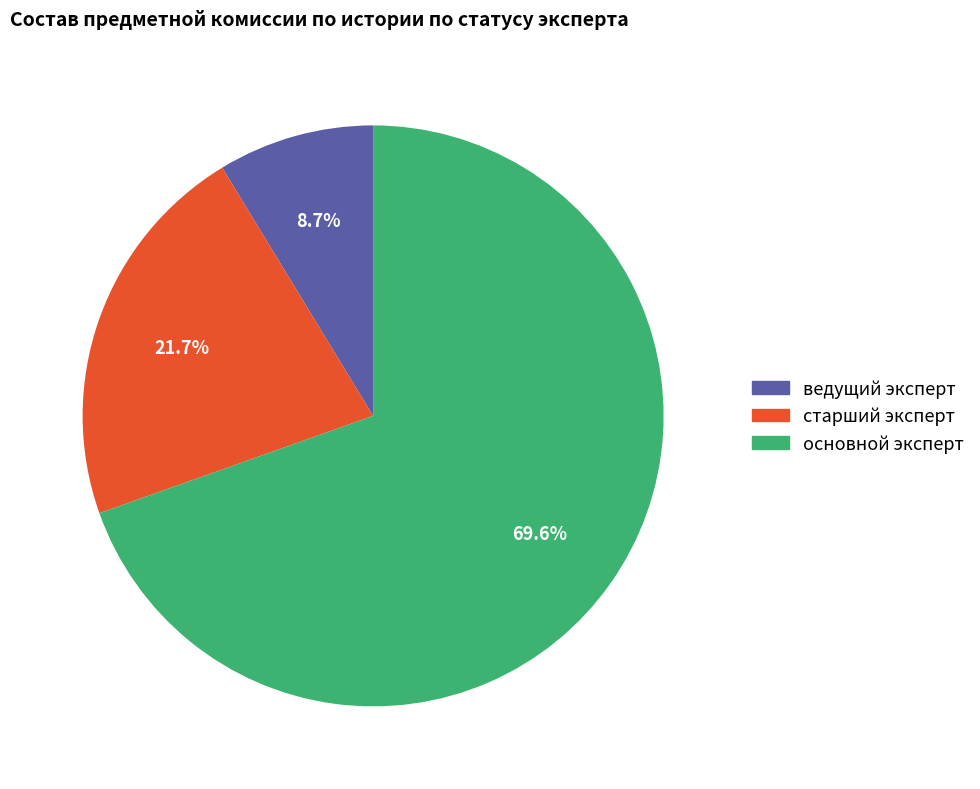

Which has a higher value, ведущий эксперт or старший эксперт?

старший эксперт